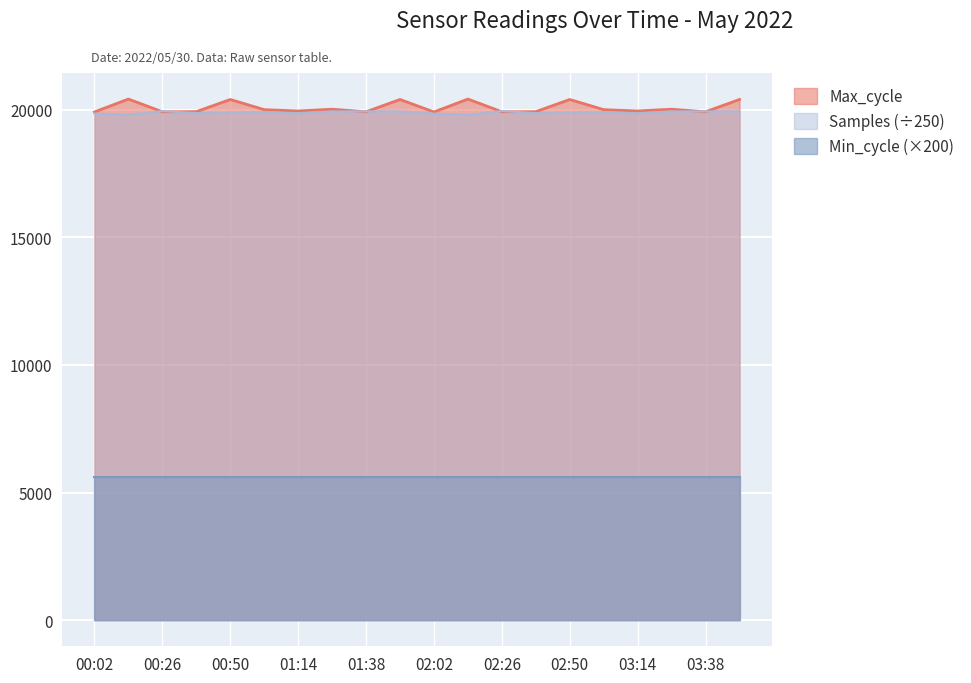

True or false: Samples and Max_cycle intersect in this chart.

True